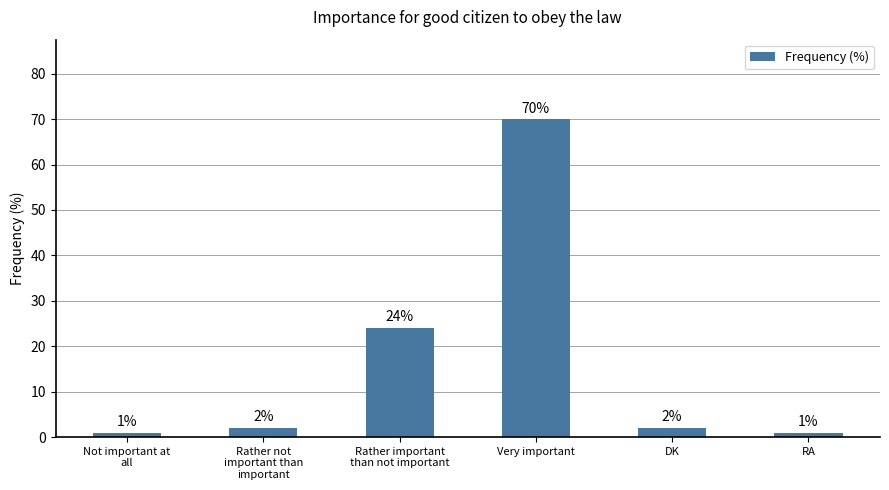

What is the value of the 1st bar from the left?

1